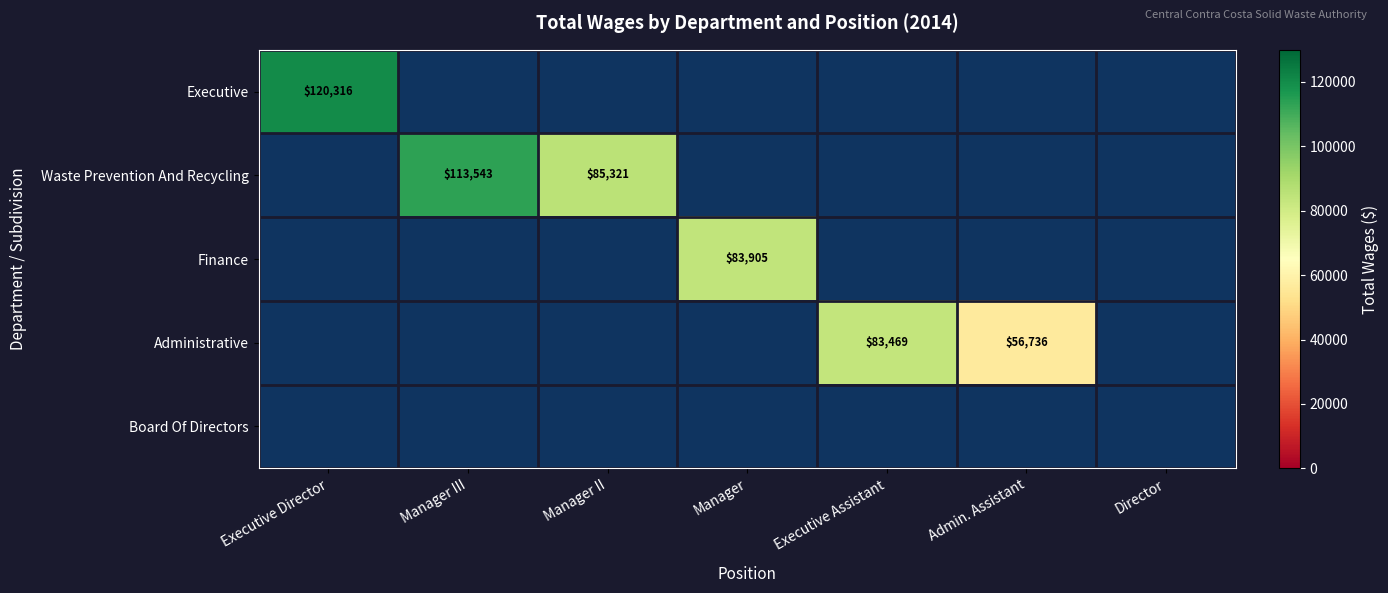

Between Director and Executive Director, which is larger?

Executive Director